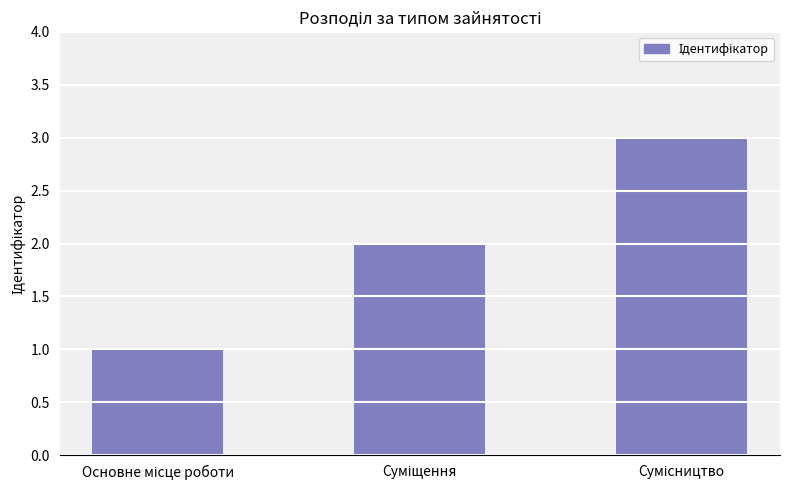

What is the greatest value displayed?

3